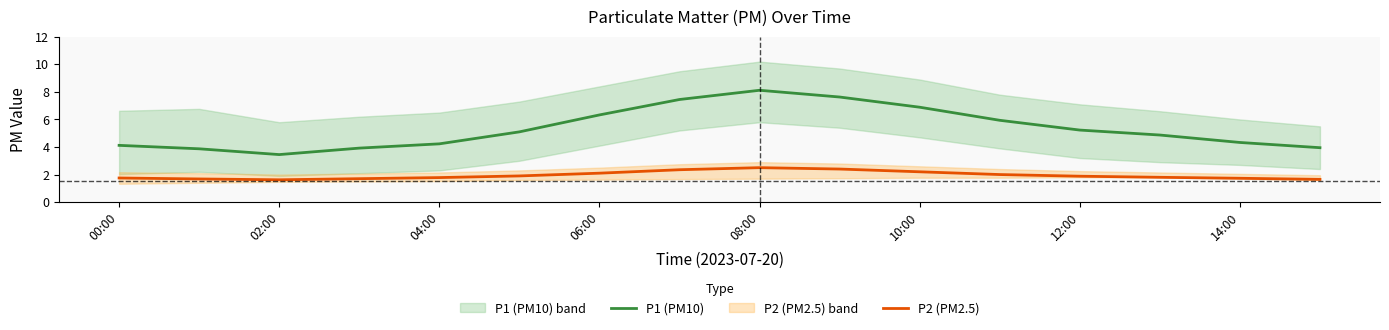

How many P2 (PM2.5) values are between 1 and 2?

11